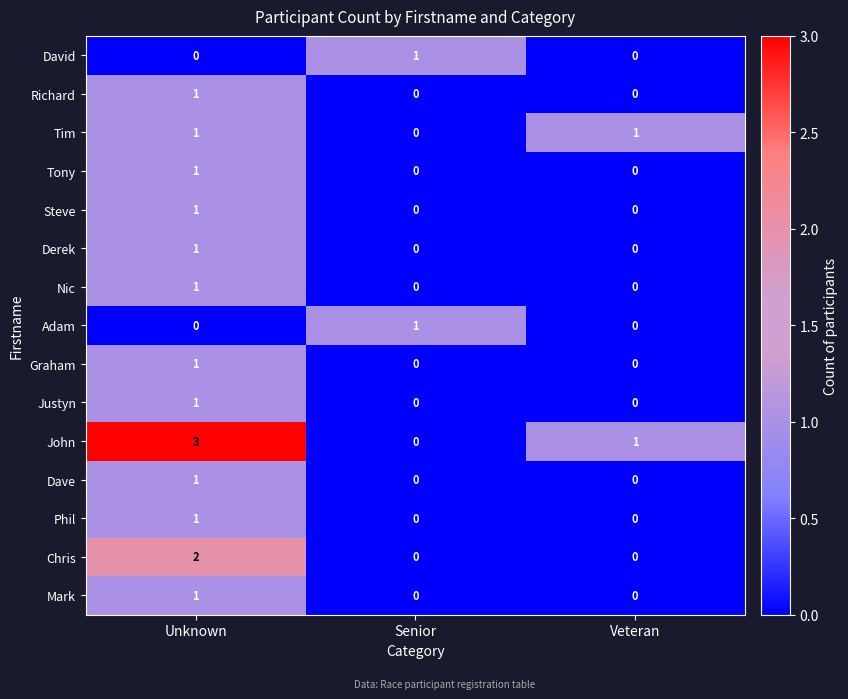

Which category has the highest value across all series?

Unknown